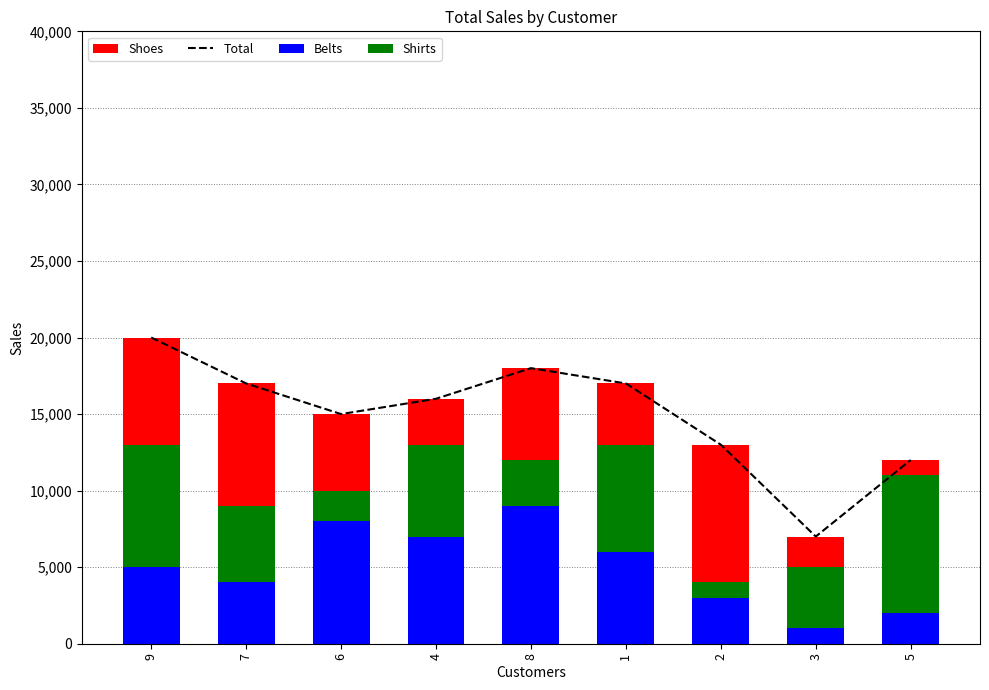

What is the spread (max minus min) of values at 2?

12000